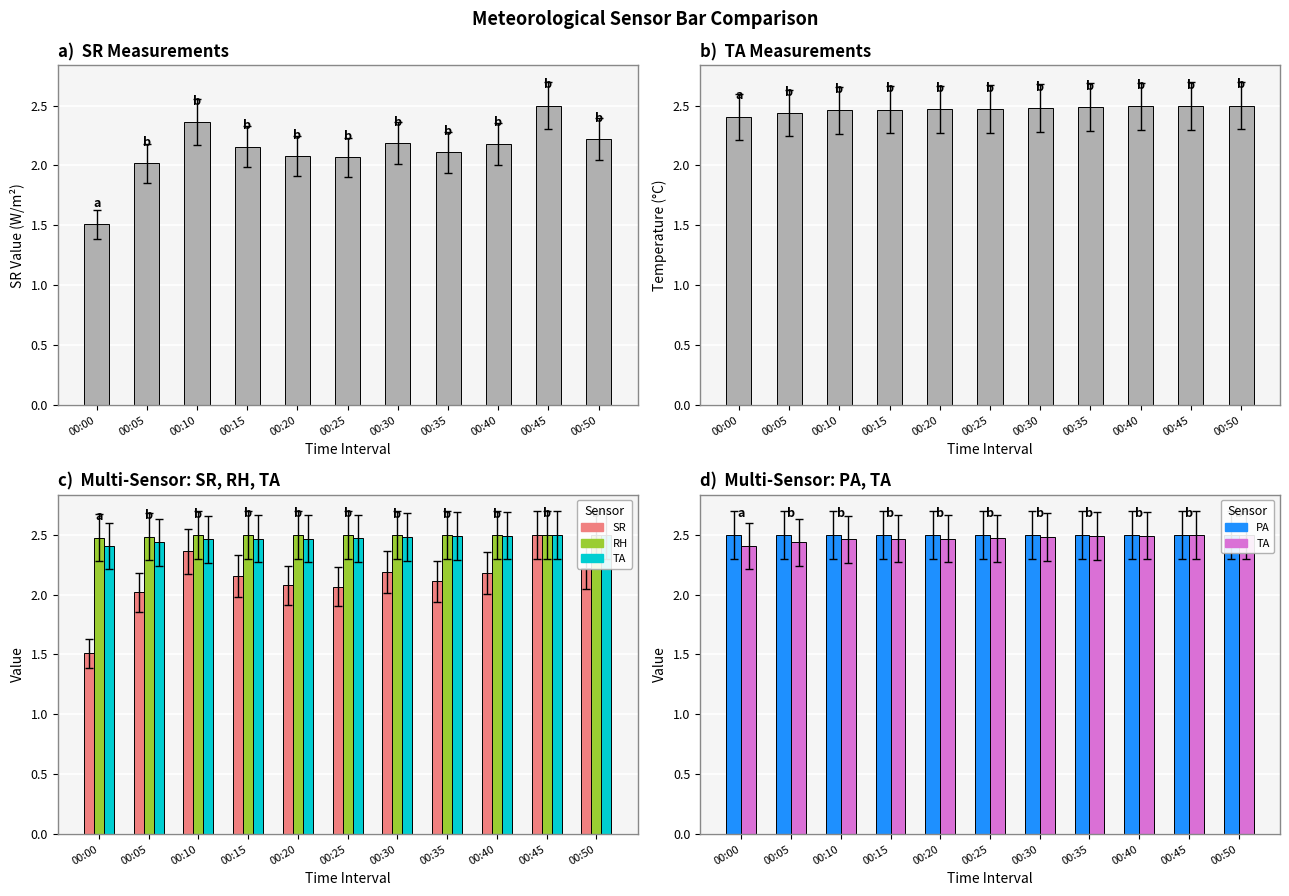

Is it true that TA equals 1.7 at 00:25?

False